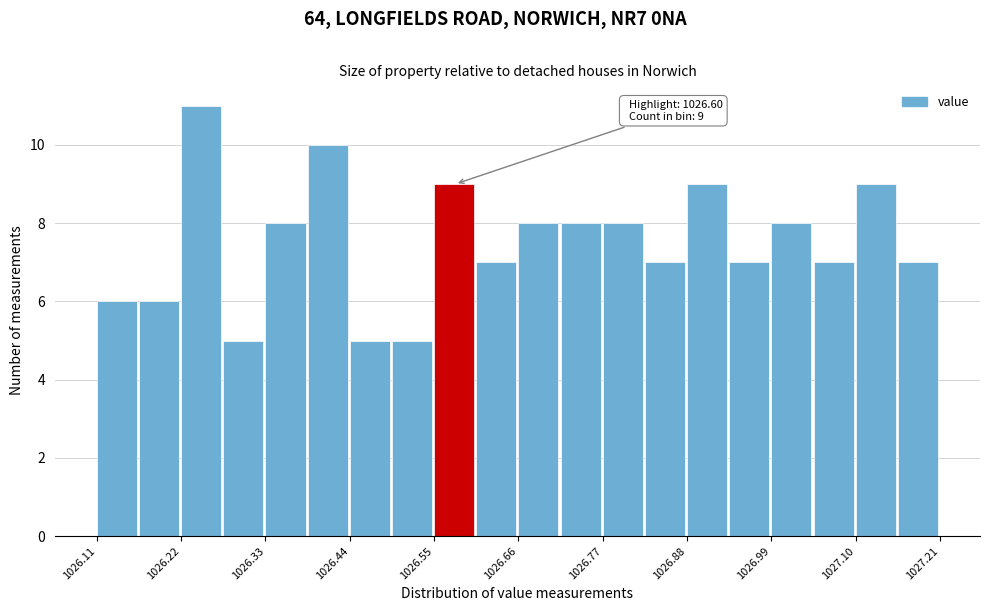

Read against the x-axis, roughly where is the centre of the tallest bar?

1026.24